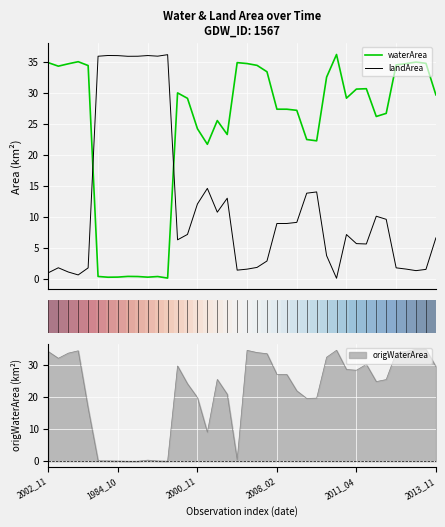

How many intersections are there between landArea and waterArea?

2